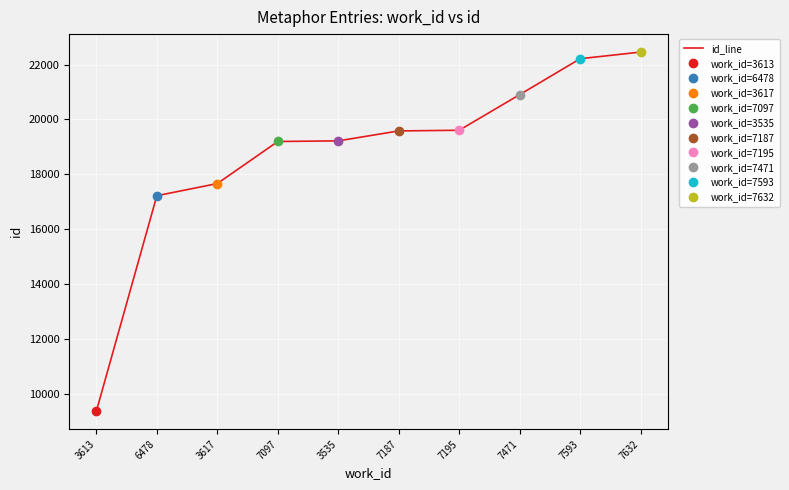

Rank the categories by value from highest to lowest.

7632, 7593, 7471, 7195, 7187, 3535, 7097, 3617, 6478, 3613